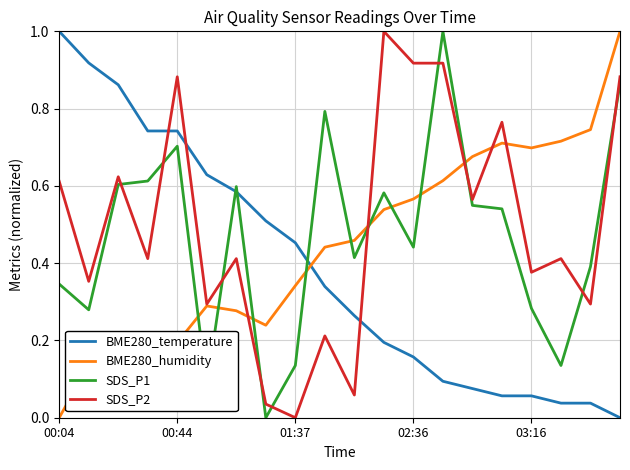

What is the maximum value shown in the chart?

1.0